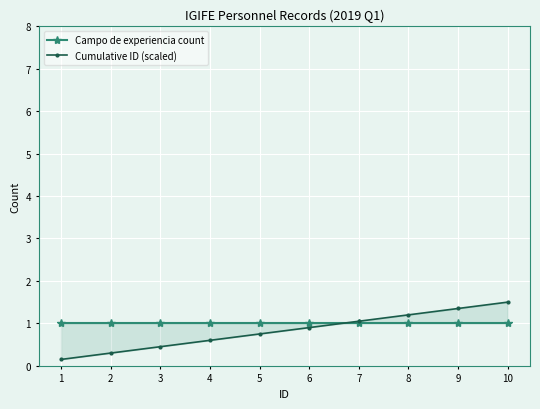

Which series has the largest range (max minus min)?

Cumulative ID (scaled)